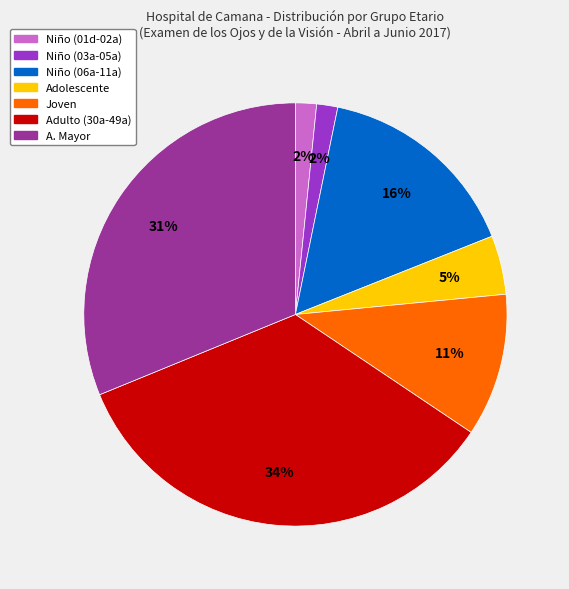

What percentage is the A. Mayor slice, to the nearest percent?

31%